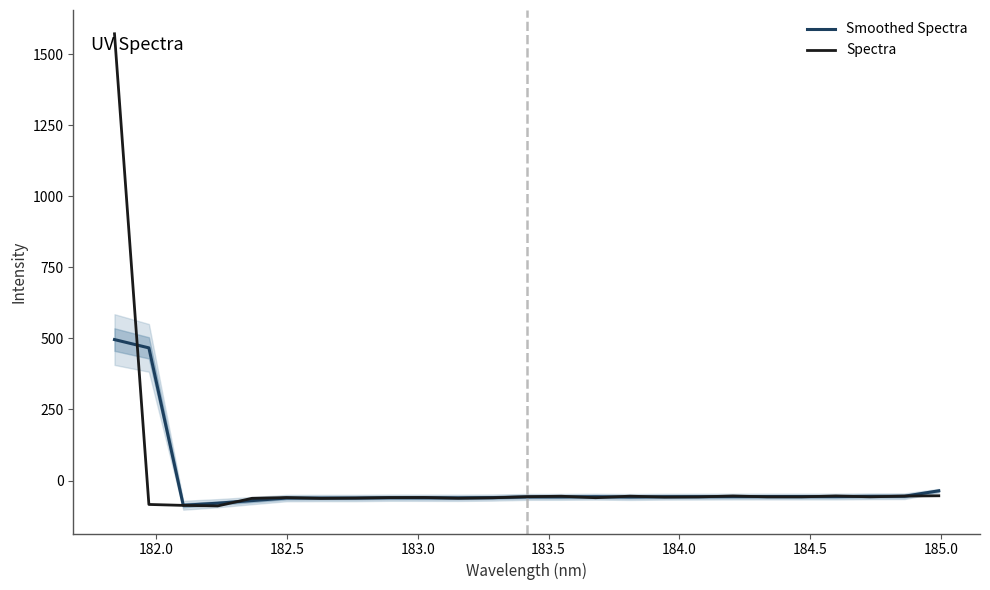

Where is the first local maximum for Spectra?

184.0